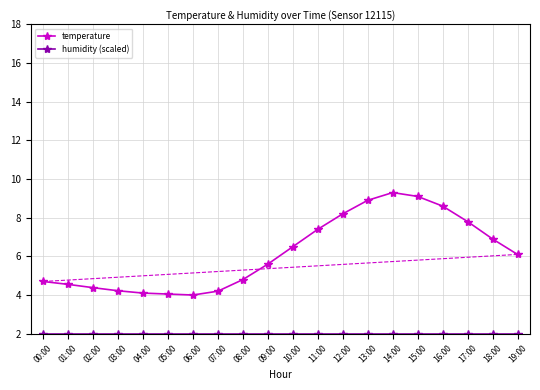

How many lines are shown in the chart?

2